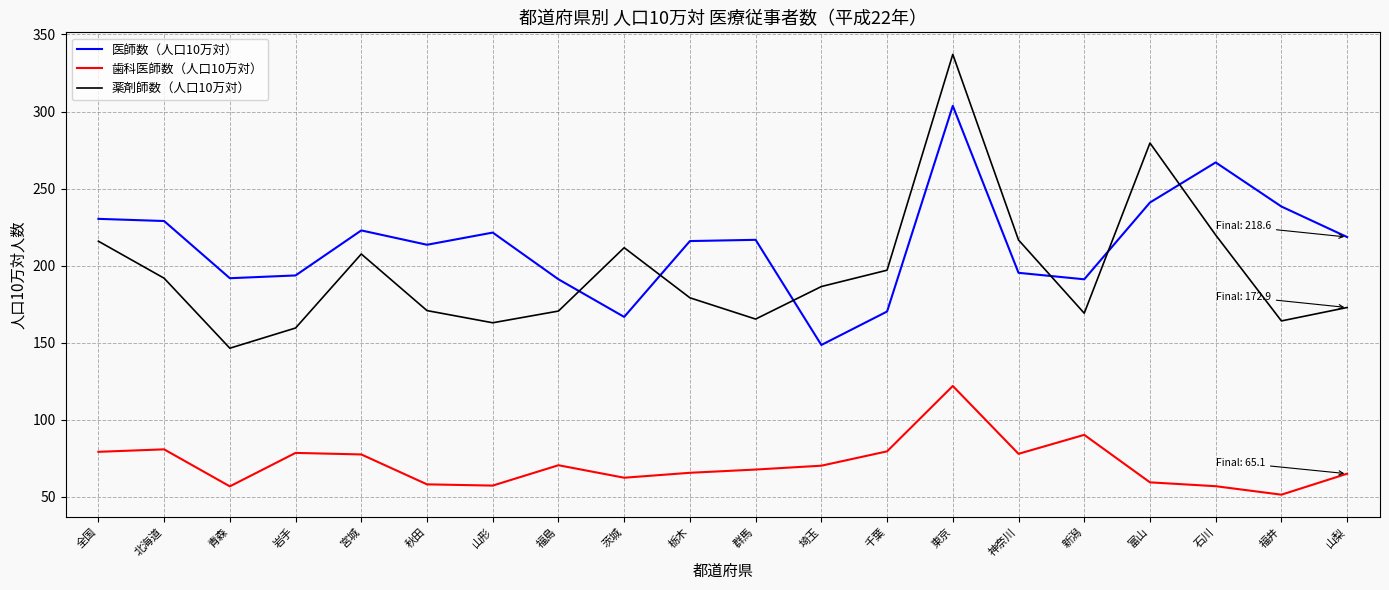

What position from the right is 埼玉?

9